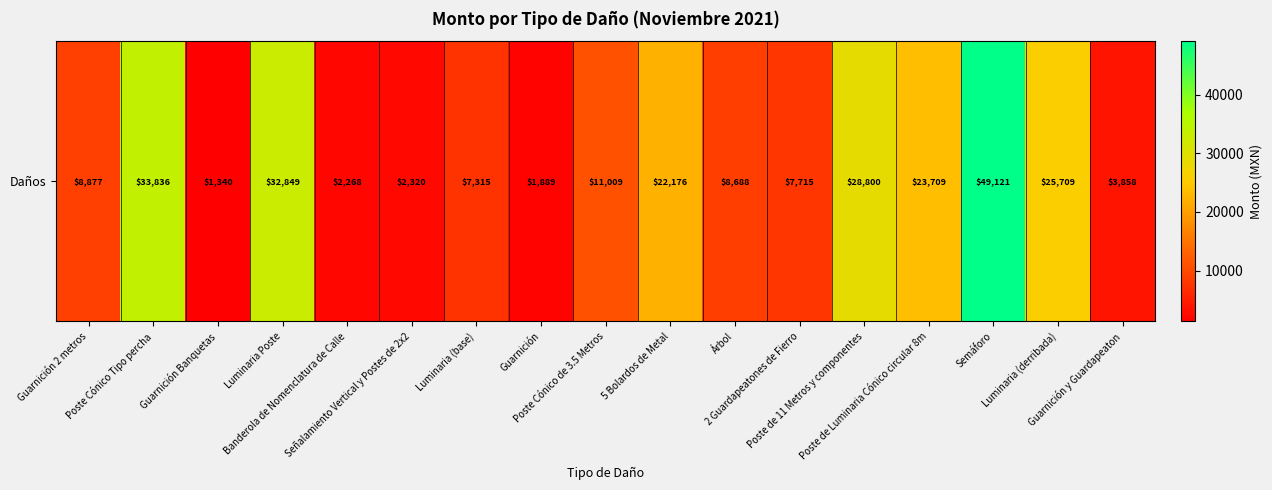

The value at 5 Bolardos de Metal is 22175.6. True or false?

True